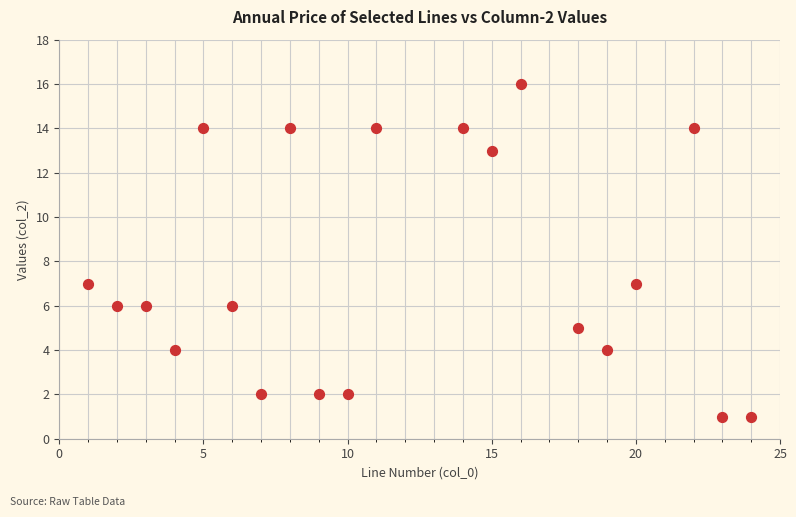

List the coordinates of all points as (Y, X) pairs, reading left to right.

(7, 1)  (6, 2)  (6, 3)  (4, 4)  (14, 5)  (6, 6)  (2, 7)  (14, 8)  (2, 9)  (2, 10)  (14, 11)  (14, 14)  (13, 15)  (16, 16)  (5, 18)  (4, 19)  (7, 20)  (14, 22)  (1, 23)  (1, 24)